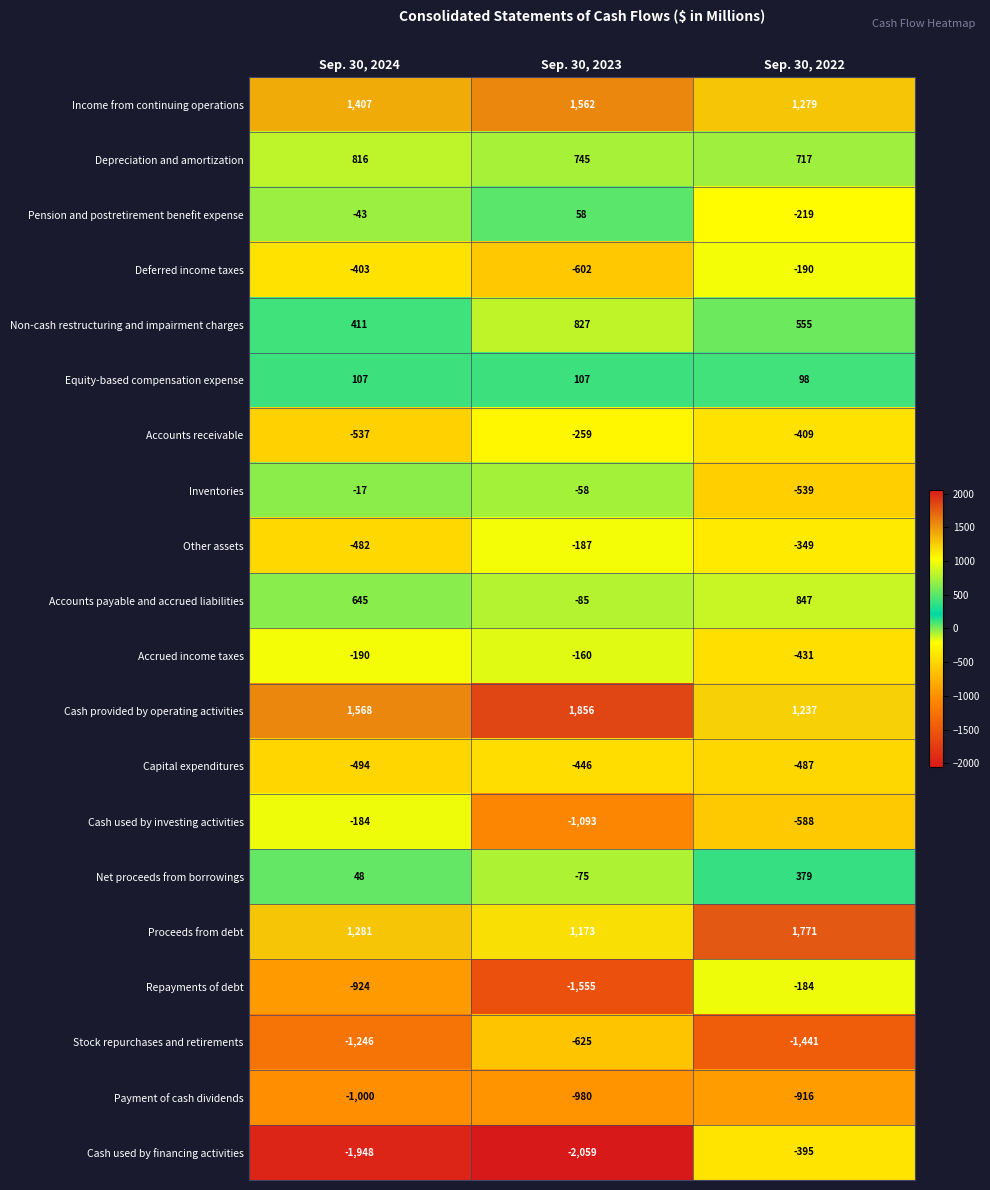

What is the total value across all series at Sep. 30, 2024?

-1185